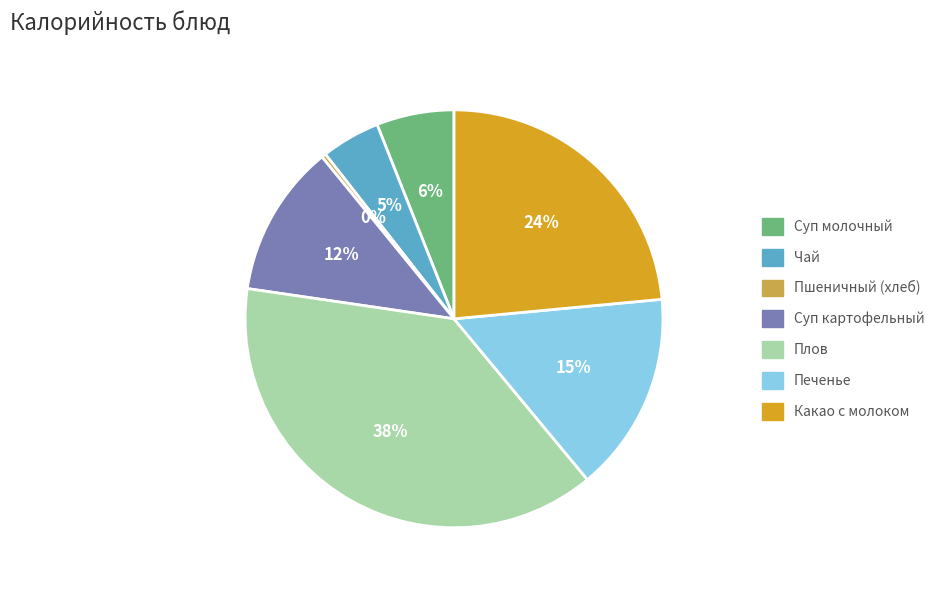

How many slices are in this pie chart?

7